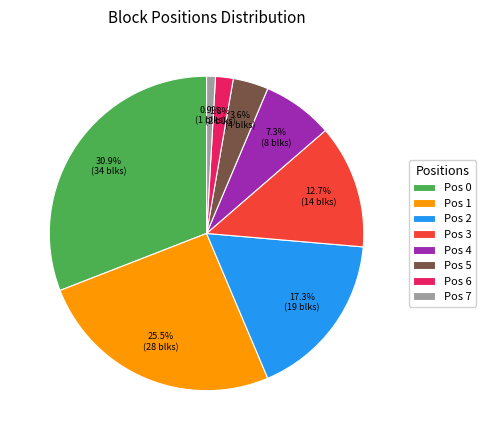

Which slice is the largest?

Pos 0